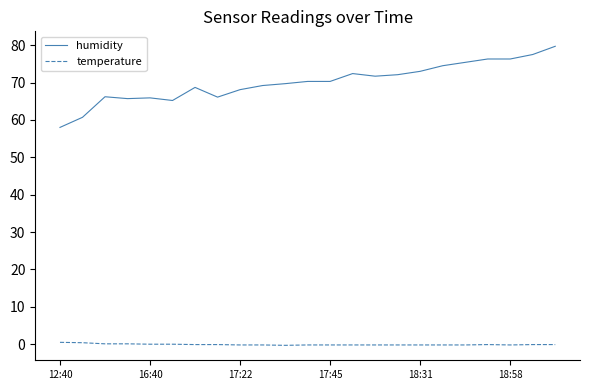

True or false: humidity and temperature intersect in this chart.

False